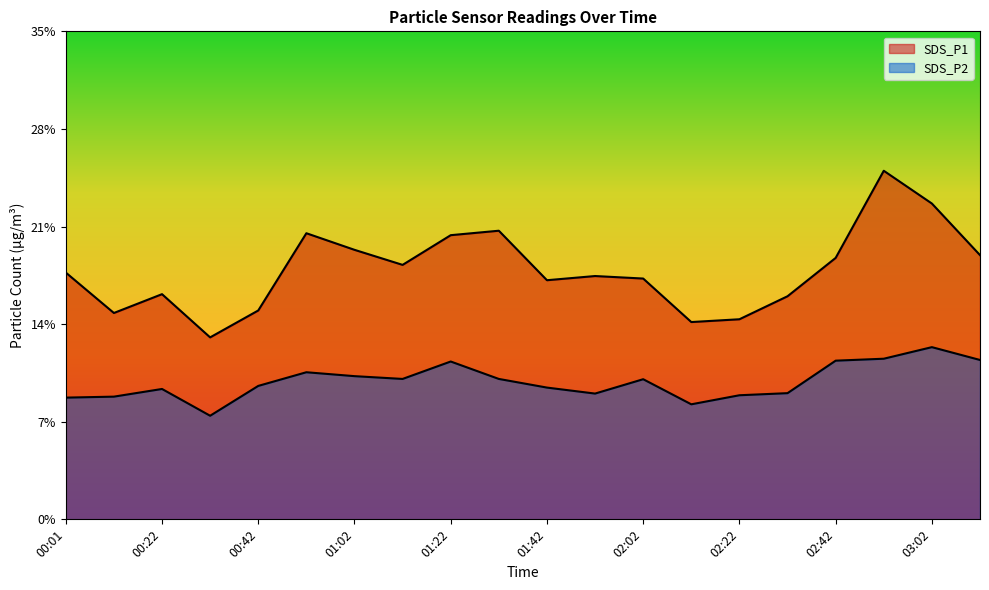

How many categories are shown in the chart?

20